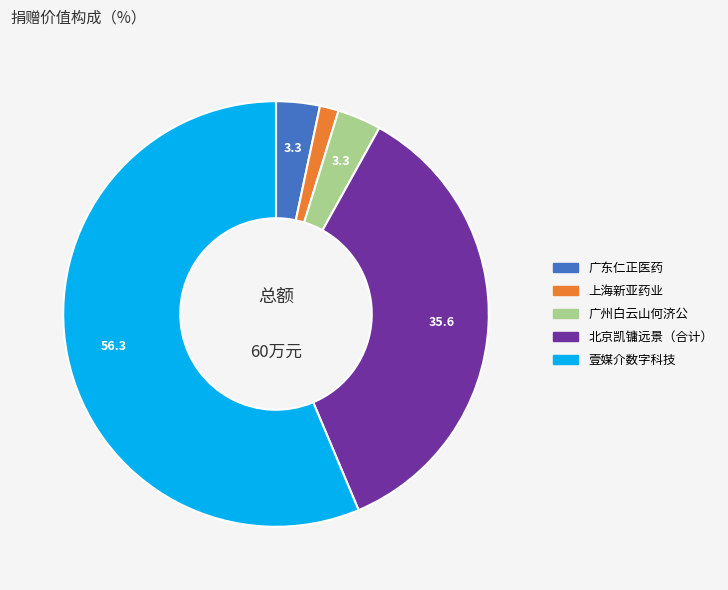

What is the smallest slice in the pie chart?

上海新亚药业